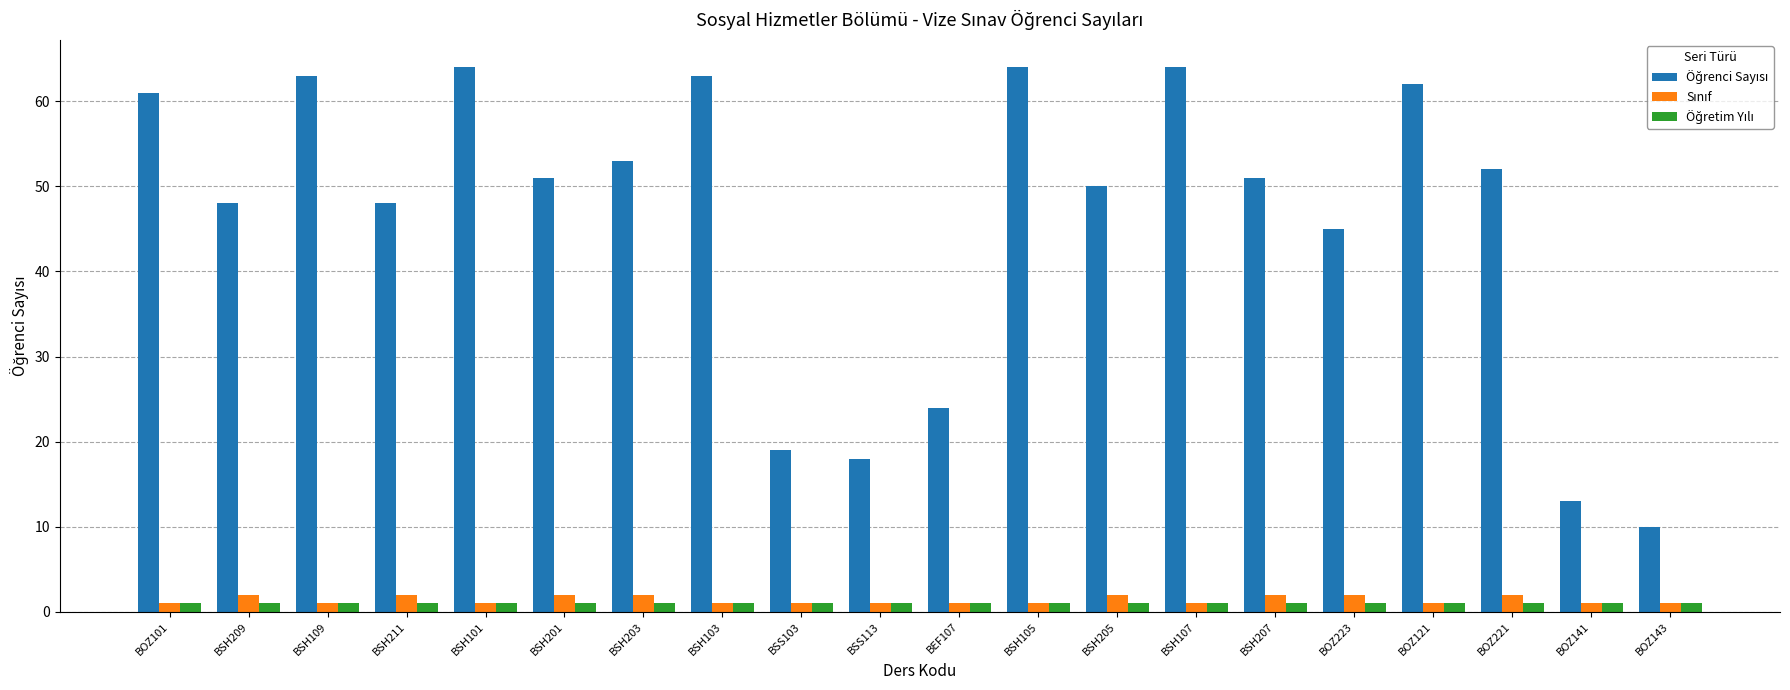

What is the maximum value shown in the chart?

64